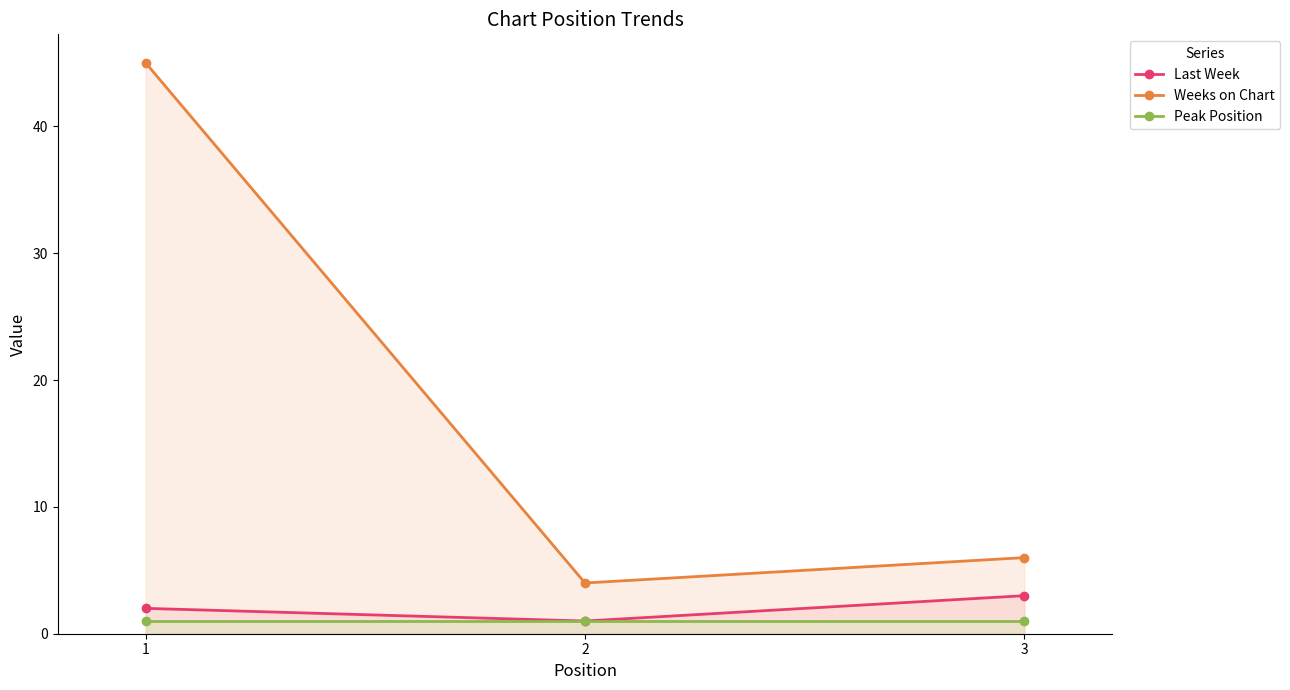

At which label does Last Week reach its minimum?

2